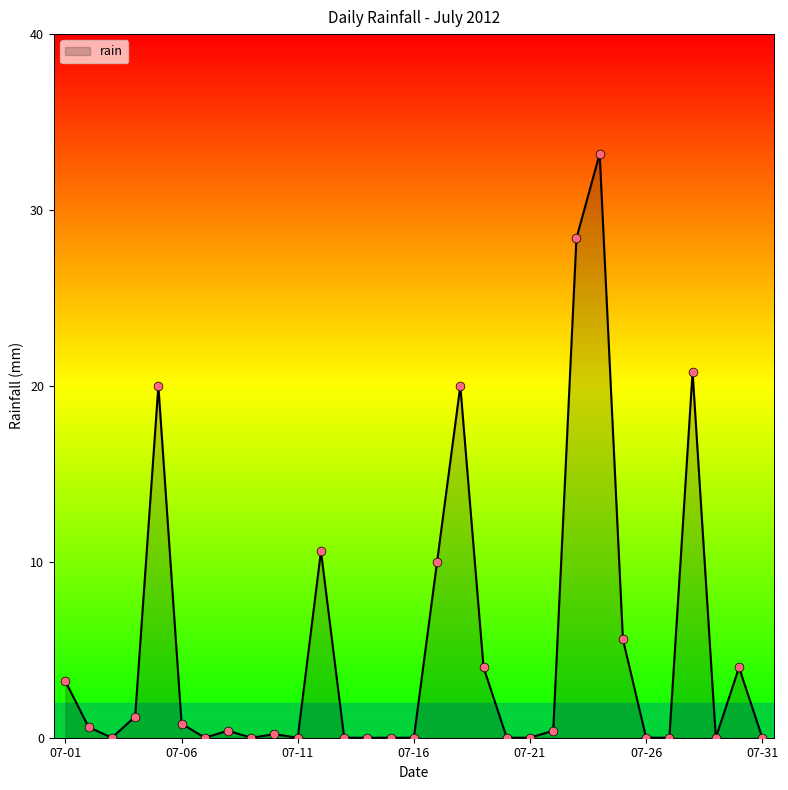

What is the difference between the maximum and minimum values?

33.2